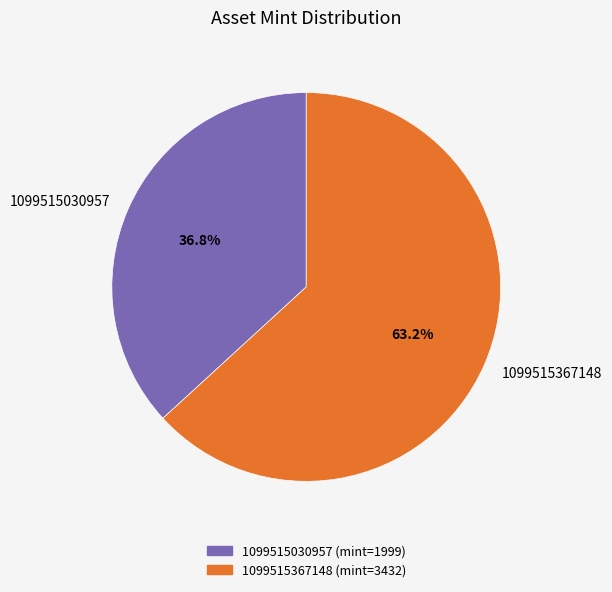

Combined, do 1099515367148 and 1099515030957 account for over 50%?

Yes